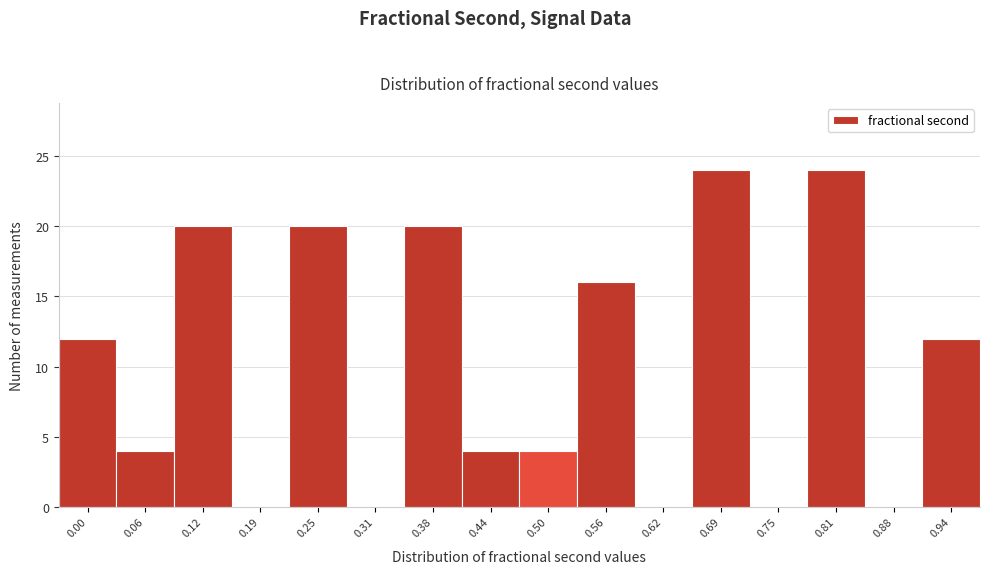

Reading left to right, extract all data points from this chart.

0.00=12	0.06=4	0.12=20	0.19=0	0.25=20	0.31=0	0.38=20	0.44=4	0.50=4	0.56=16	0.62=0	0.69=24	0.75=0	0.81=24	0.88=0	0.94=12